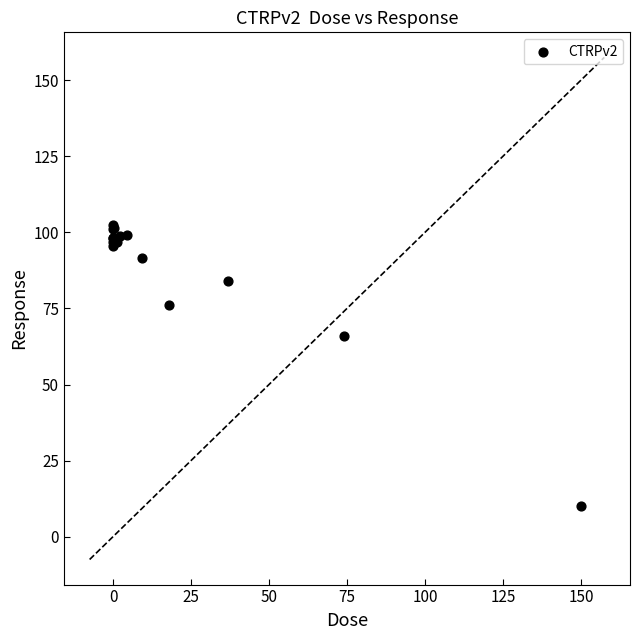

What Y value in the scatter plot is closest to 56?

65.8